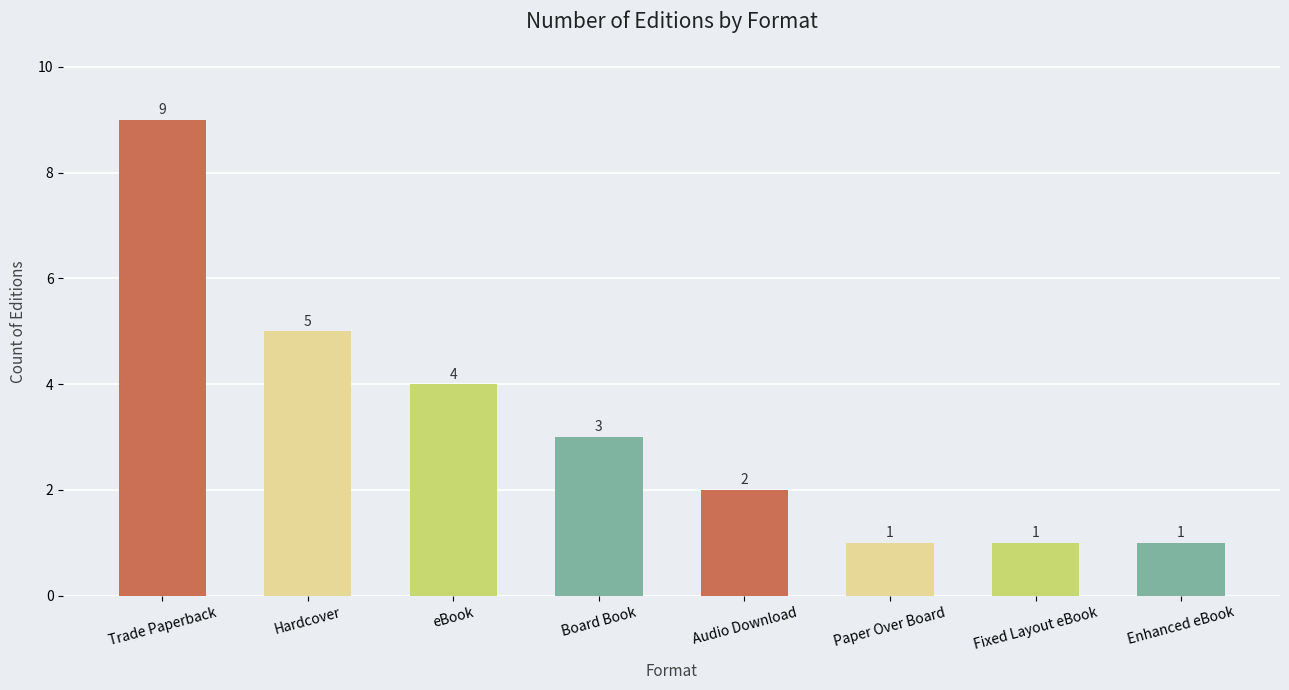

True or false: the data shows 1 at Paper Over Board.

True